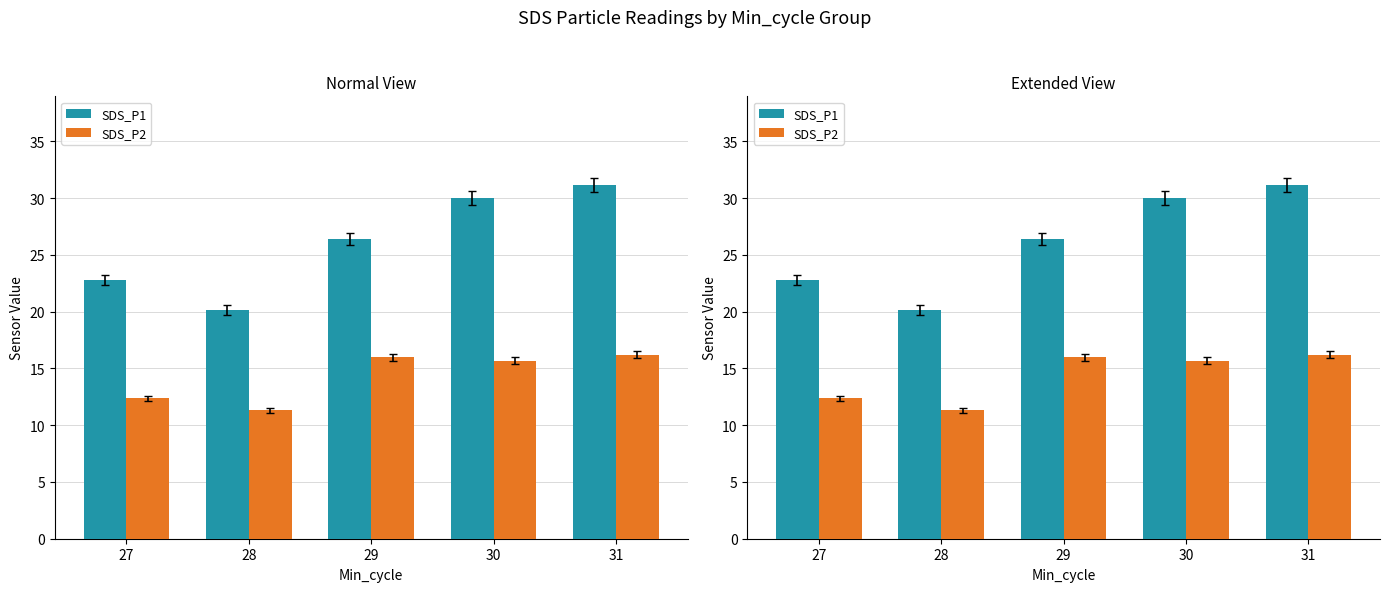

At how many categories does at least one series exceed 19?

5